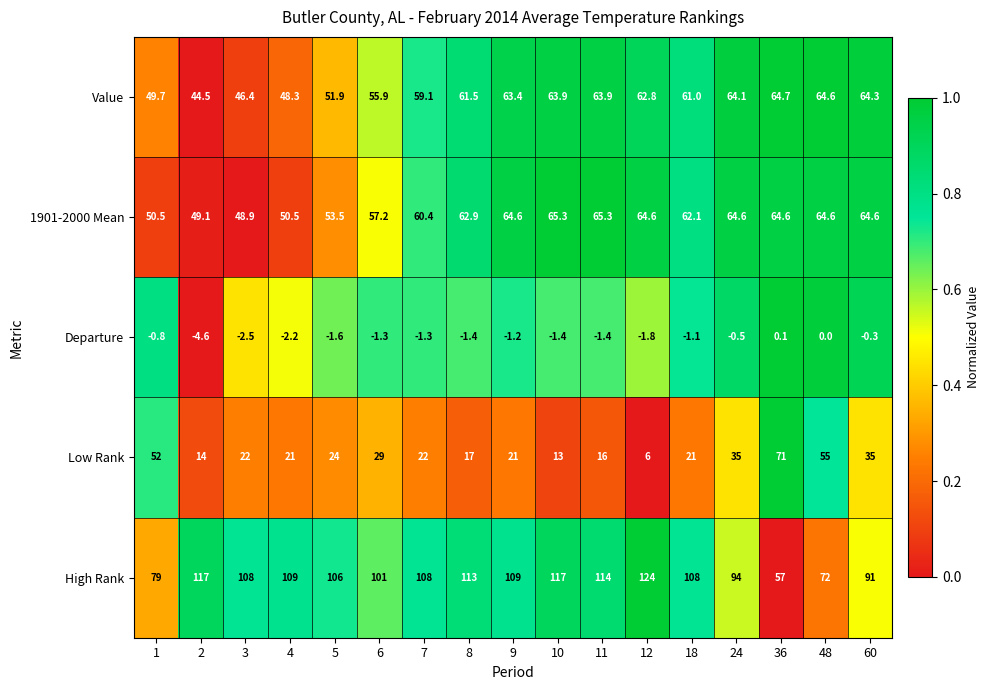

Between 5 and 36, which series saw the biggest shift?

High Rank